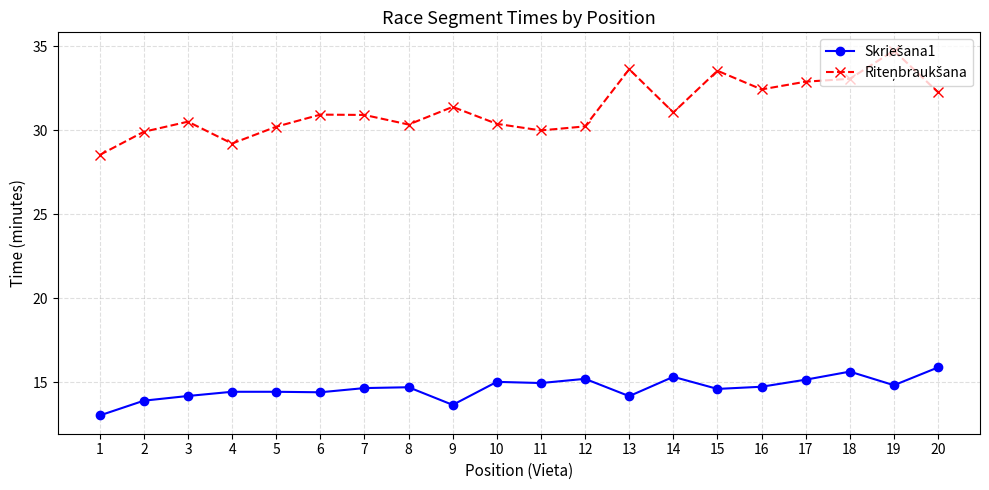

What is the difference between the highest and lowest values at 2?

16.0